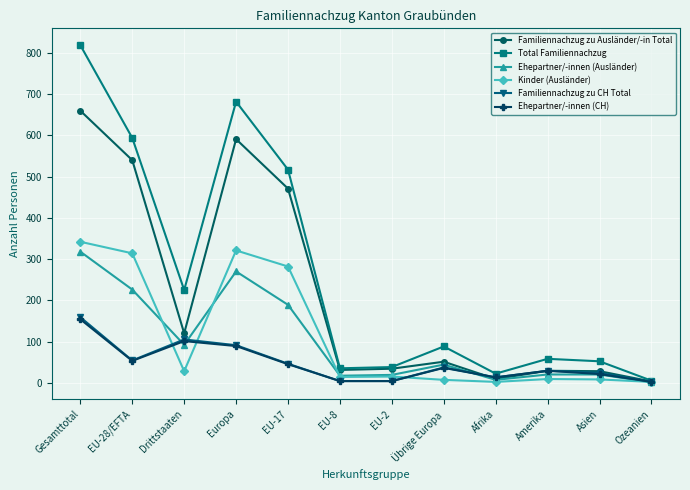

True or false: Ehepartner/-innen (CH) has more than 1 points higher than both neighbors.

True